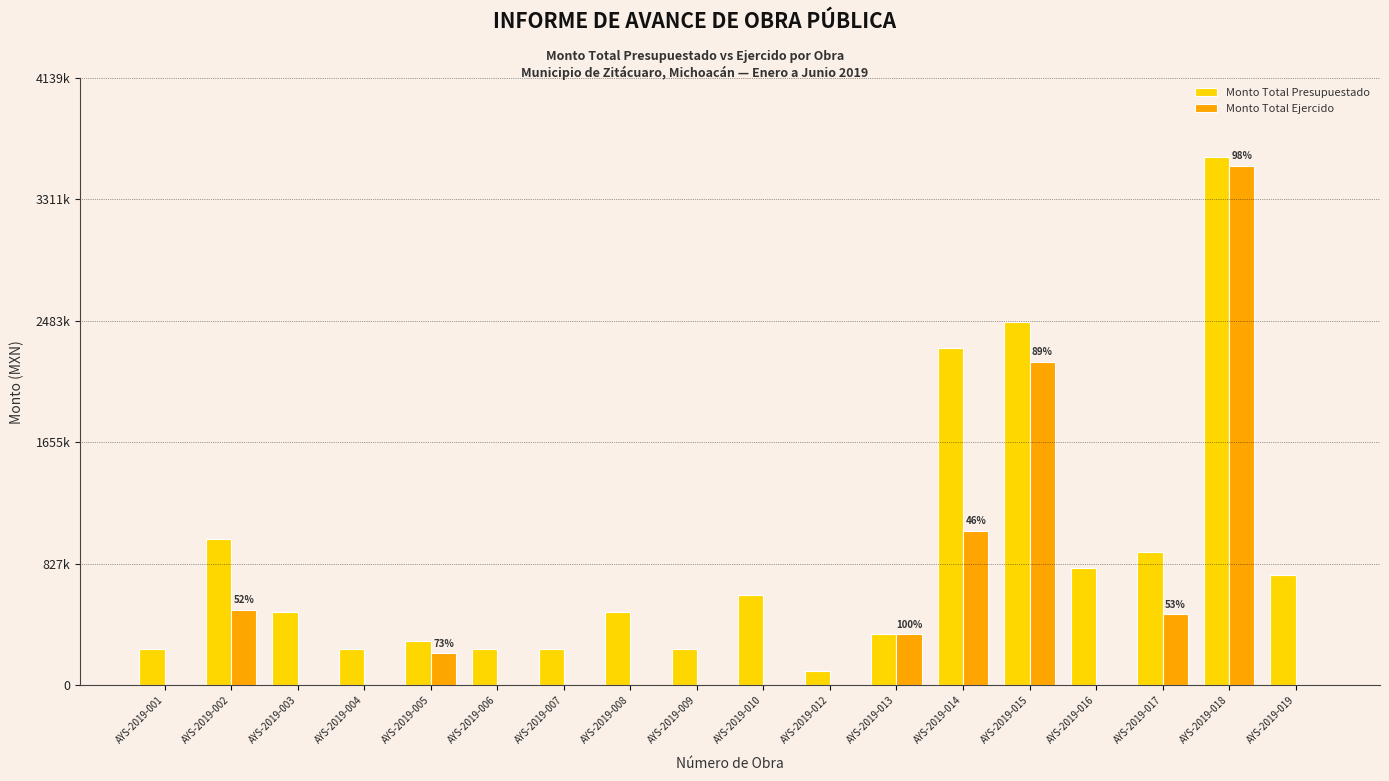

Are the bars horizontal?

No